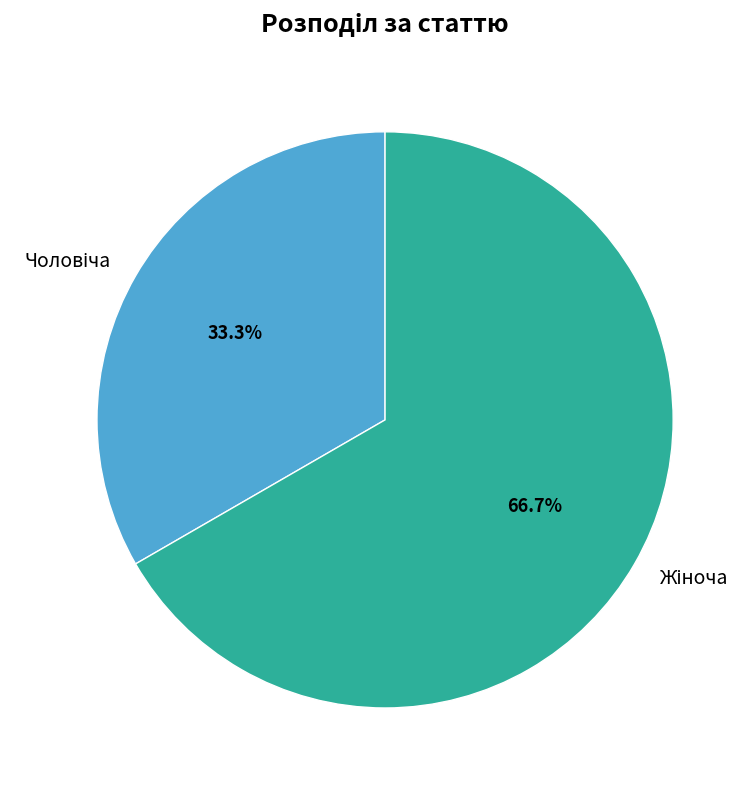

How many segments does this pie chart have?

2